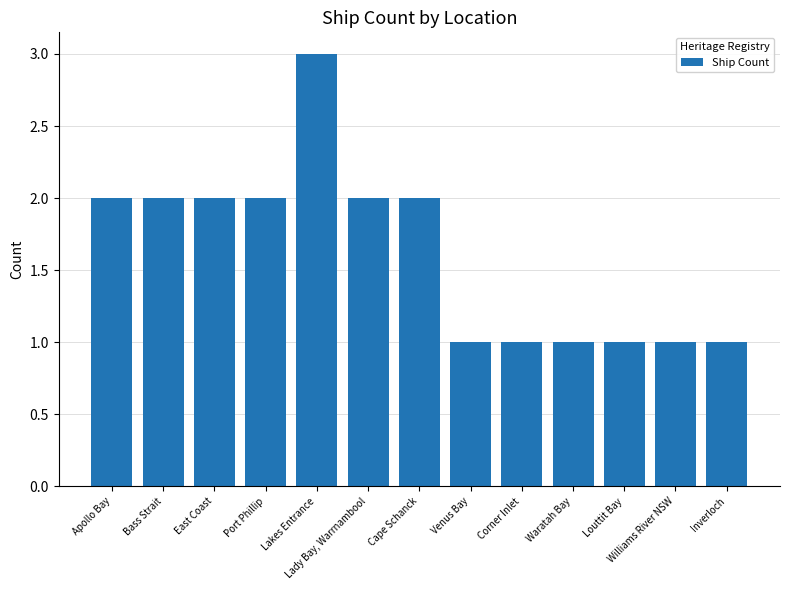

Which category has the highest value across all series?

Lakes Entrance